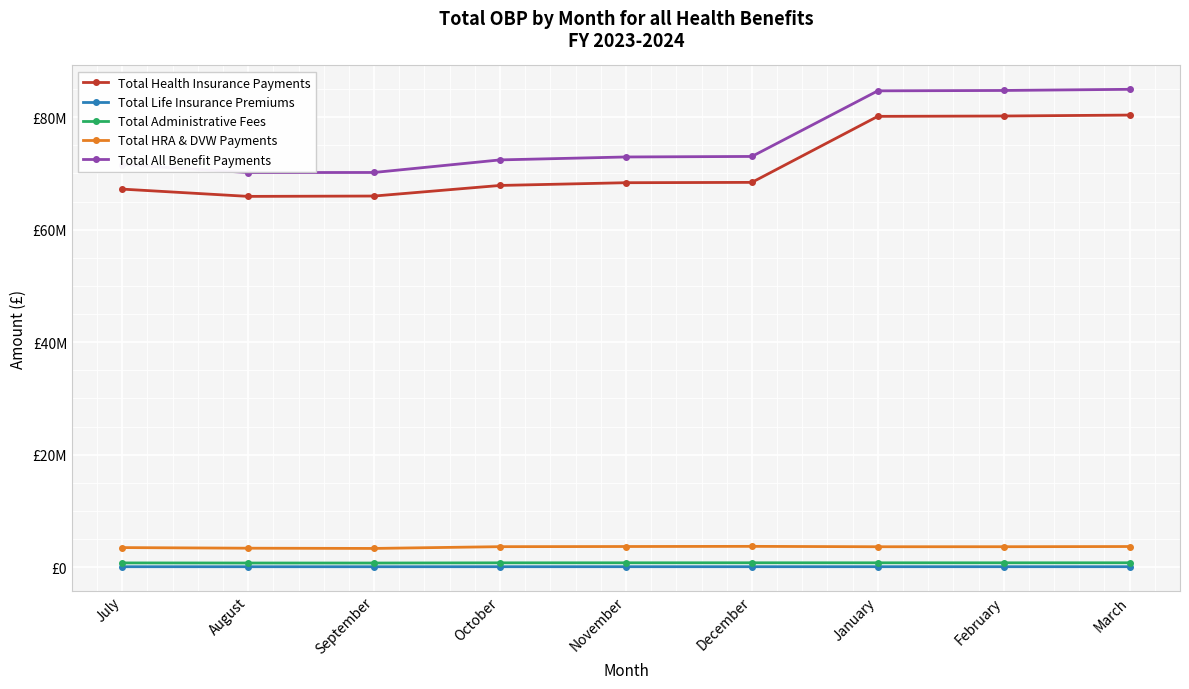

What is the total value across all series at October?

144793620.2